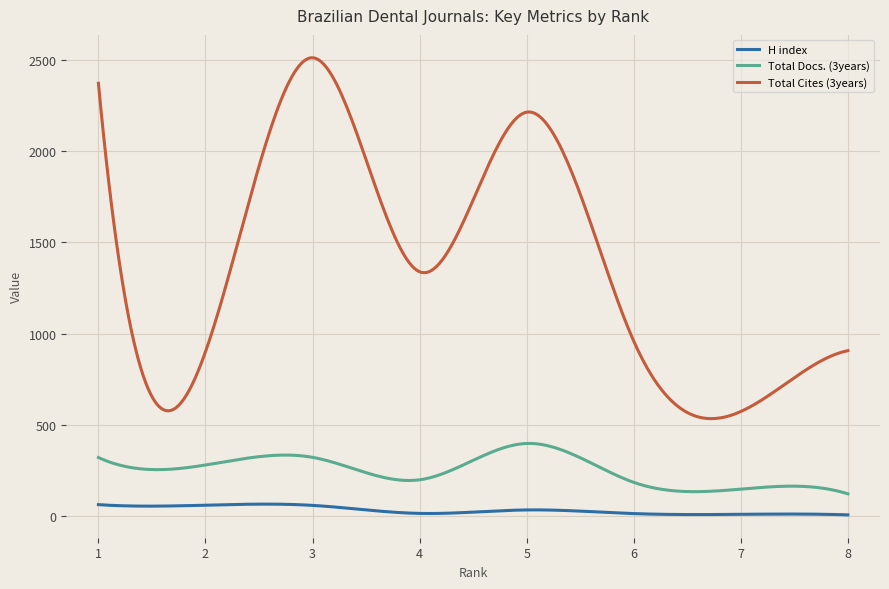

Rank the series by their maximum value, from highest to lowest.

Total Cites (3years), Total Docs. (3years), H index